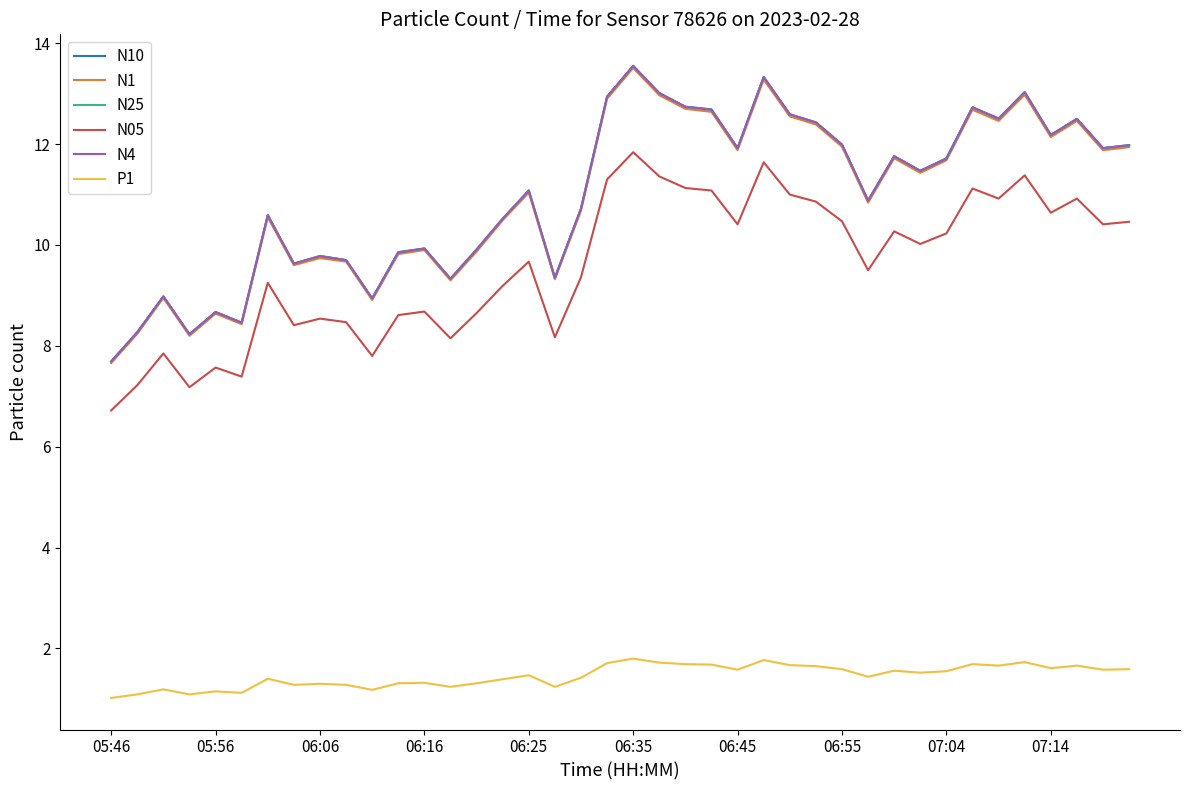

What is the greatest value displayed?

13.6